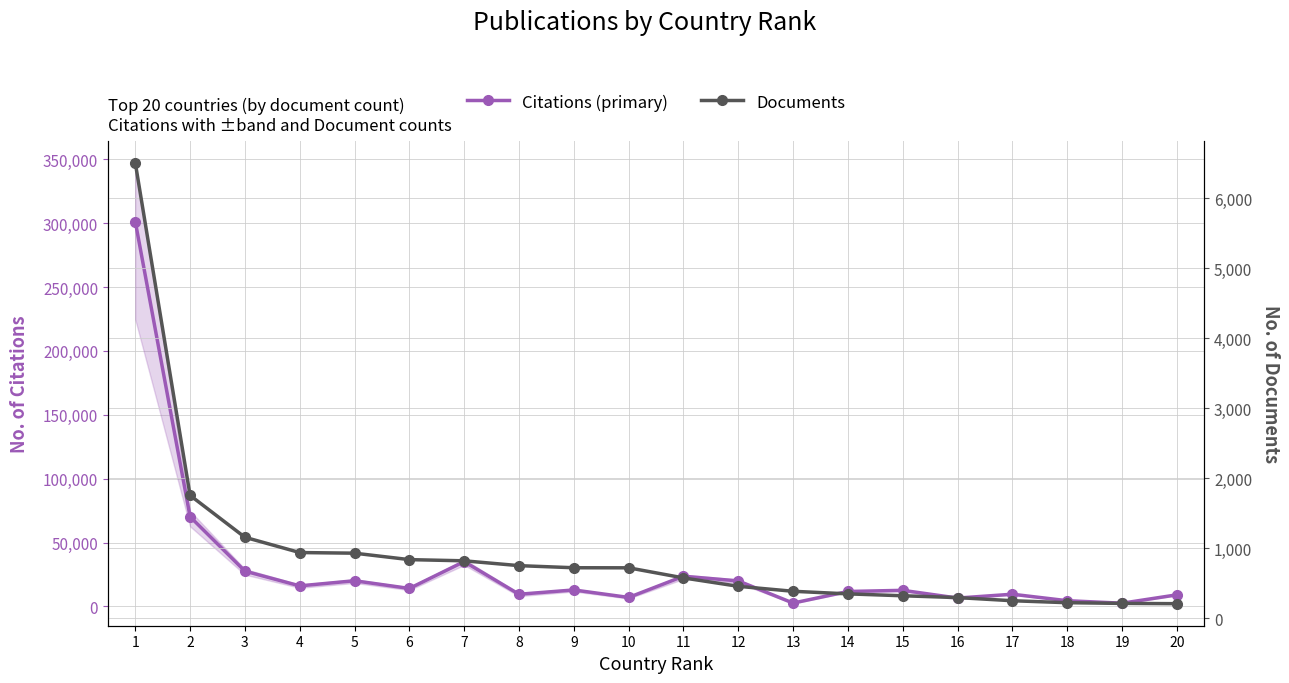

List the series in order of their peak value, lowest first.

Documents, Citations (primary)